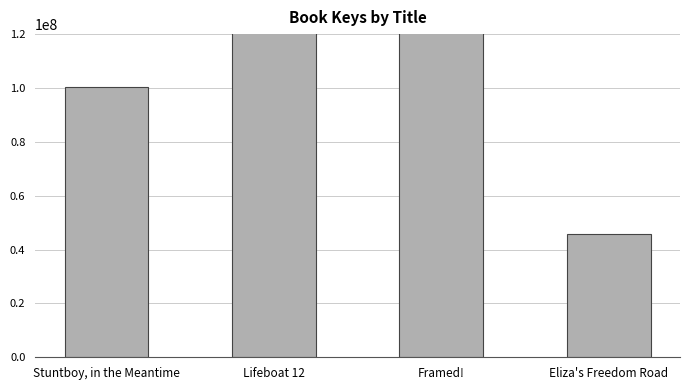

What is the label of the 3rd bar from the right?

Lifeboat 12